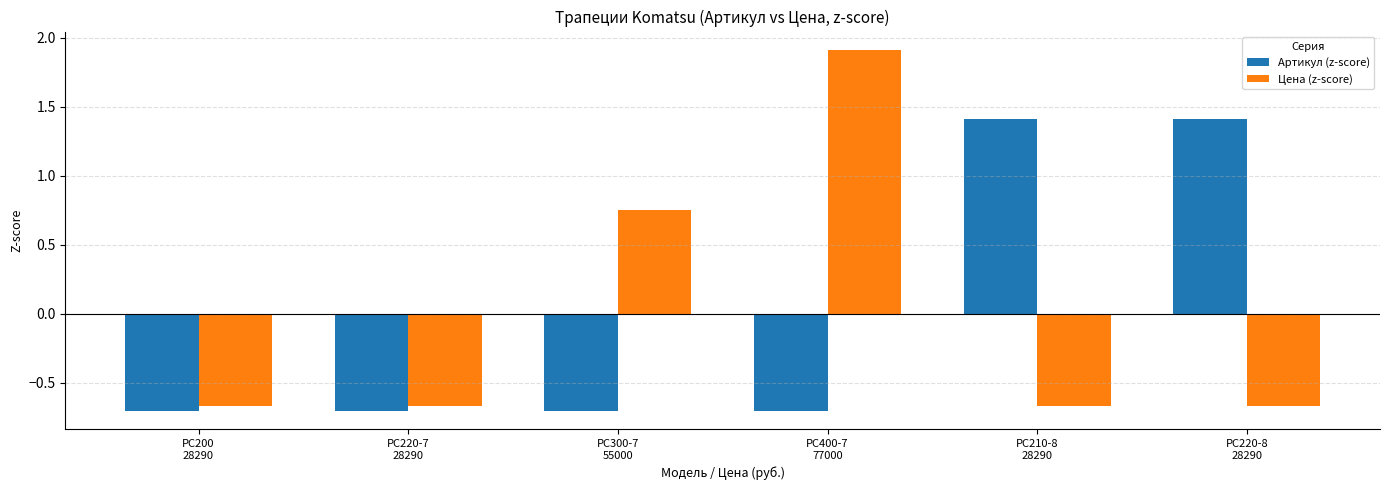

What is the difference between the maximum and minimum values in the Цена (z-score) series?

2.6